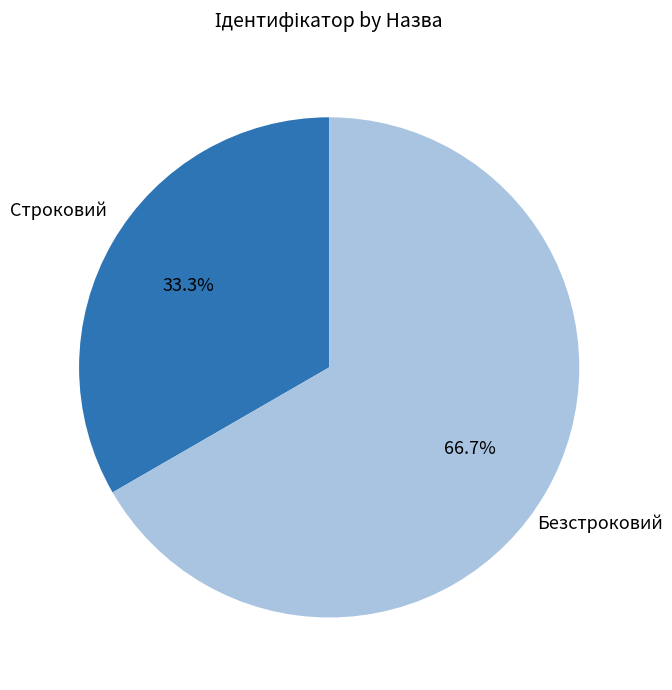

Does any single category account for the majority?

Yes